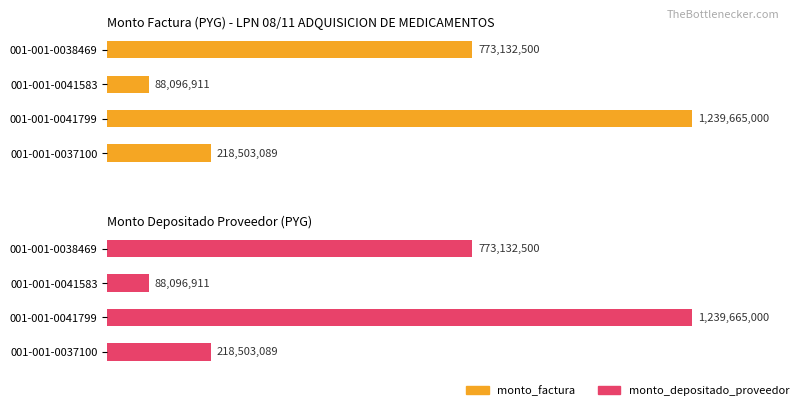

At how many categories does at least one series exceed 506741660?

2